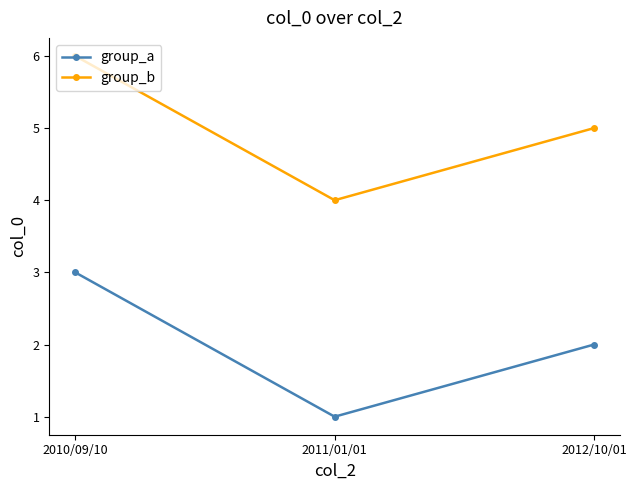

What is the label of the 1st point from the left?

2010/09/10